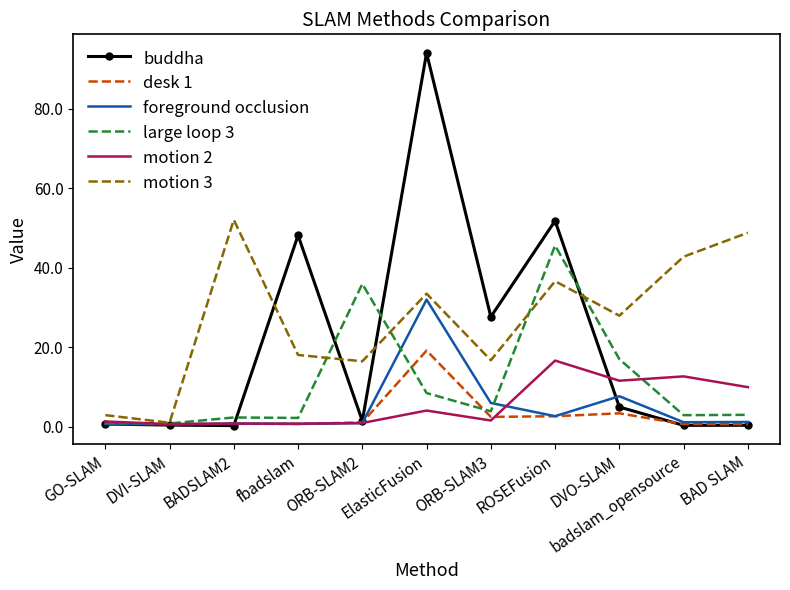

What are all the series names shown in the legend?

buddha, desk 1, foreground occlusion, large loop 3, motion 2, motion 3